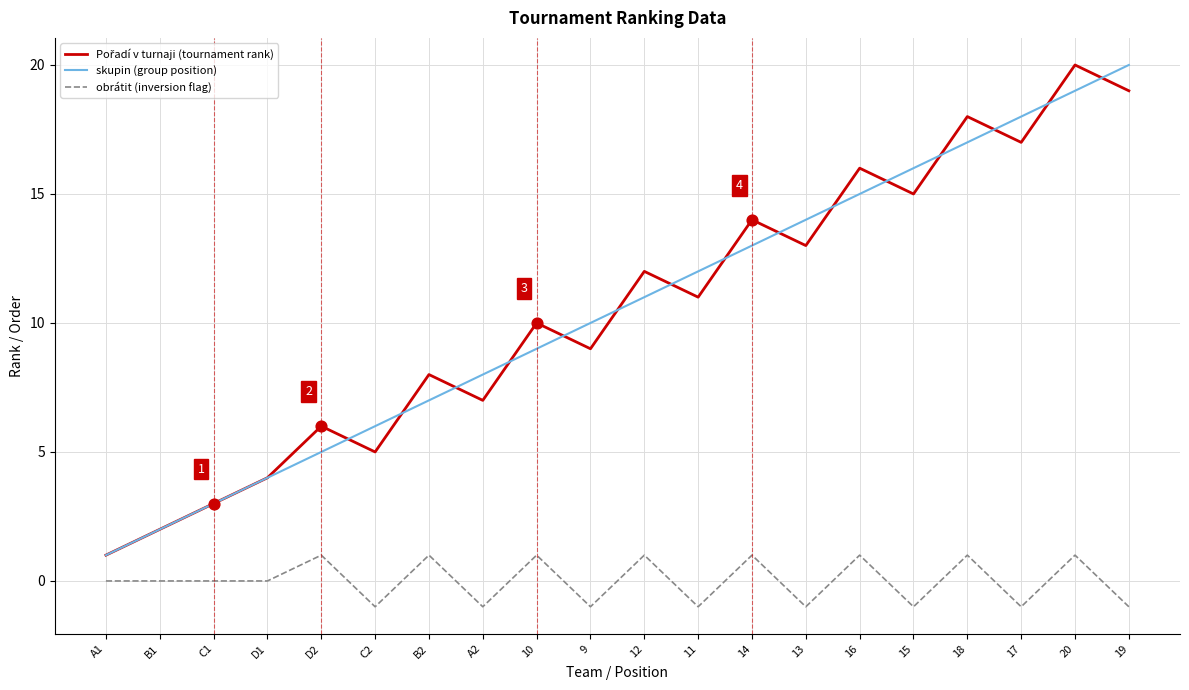

At which category is the sum across all series the highest?

20